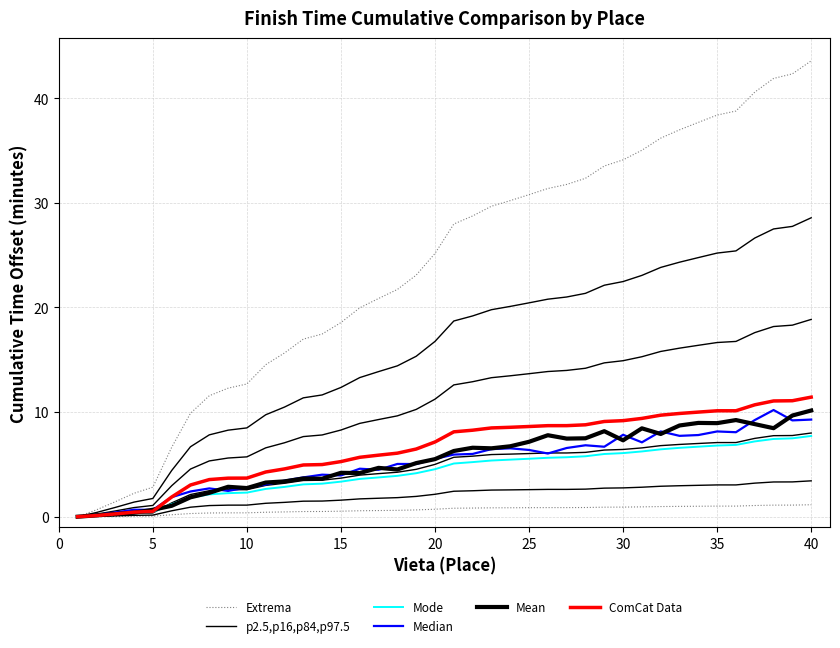

What are all the series names shown in the legend?

Extrema, p2.5,p16,p84,p97.5, Mode, Median, Mean, ComCat Data